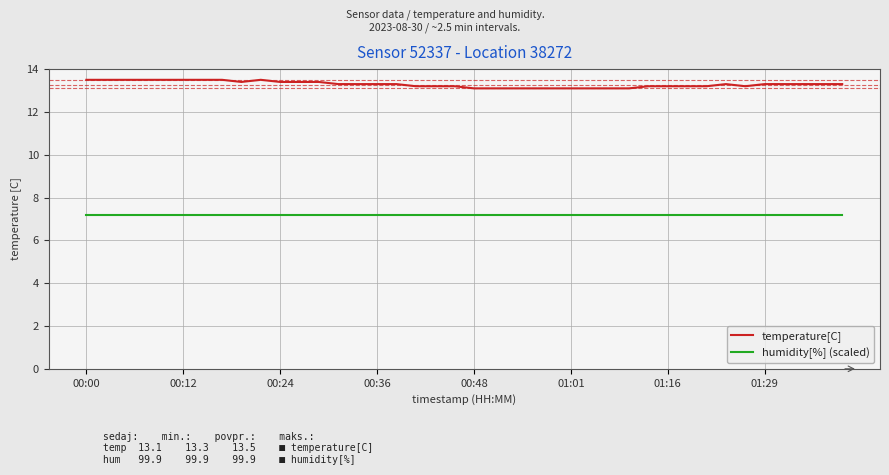

Which series has the widest spread of values?

temperature[C]